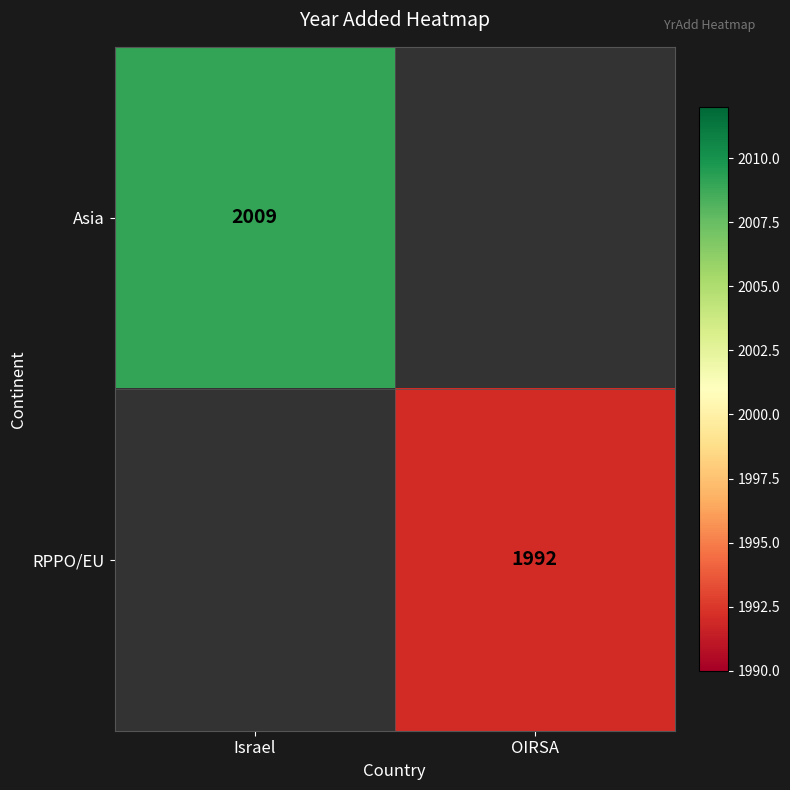

True or false: Asia has a value of 1022 at Israel.

False